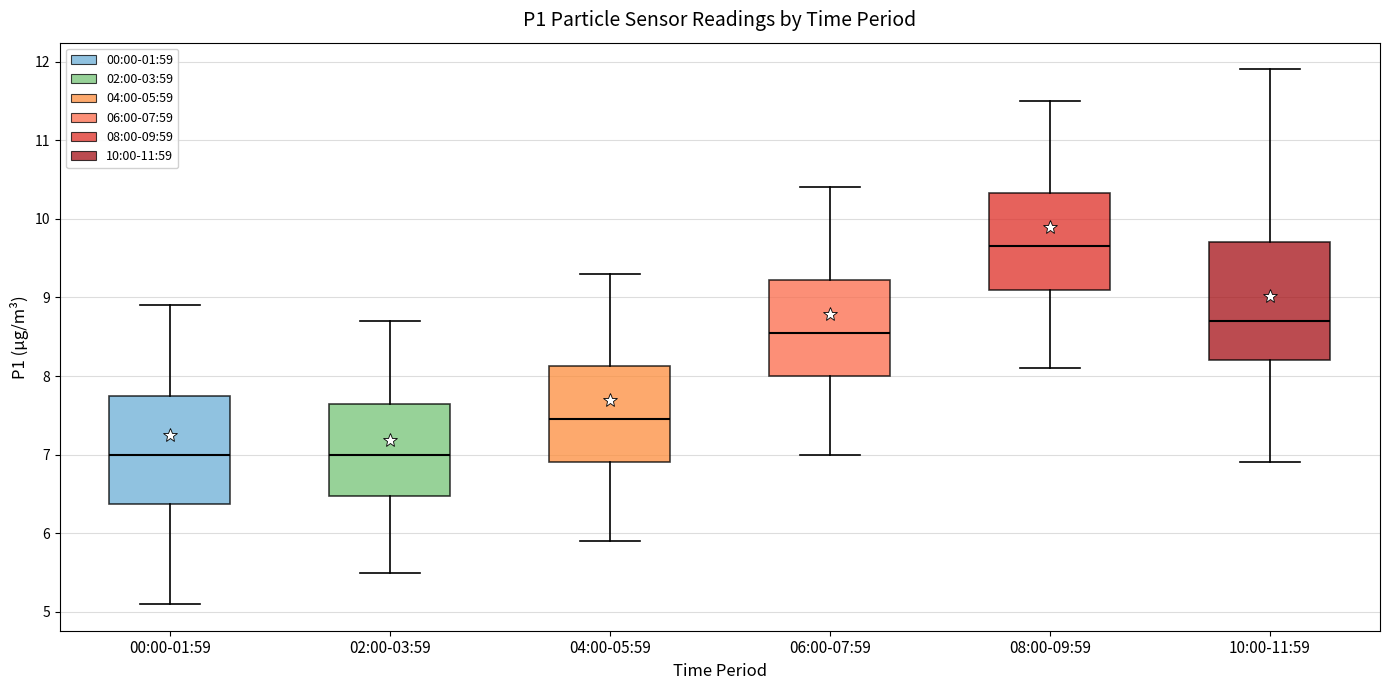

Comparing the boxes themselves (not the whiskers), which one is the tallest?

10:00-11:59